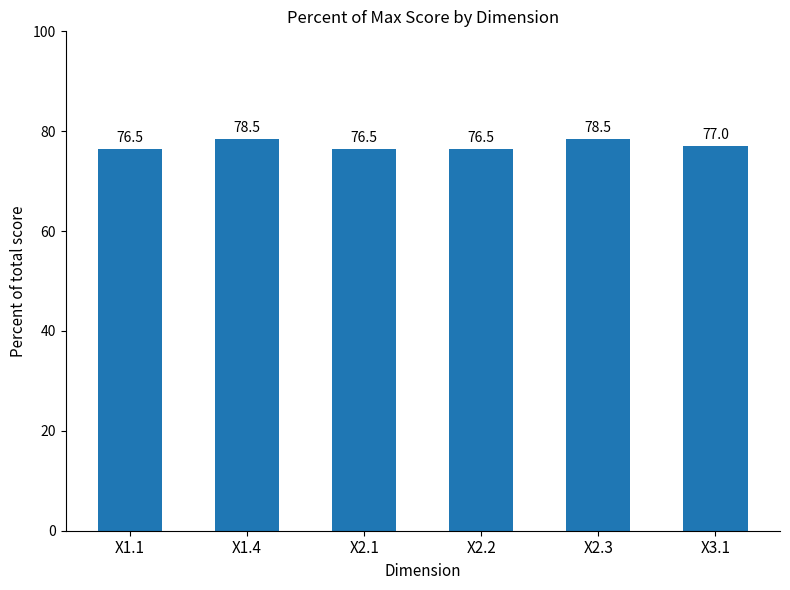

What is the ratio of the value at X2.1 to the value at X2.2?

1.0